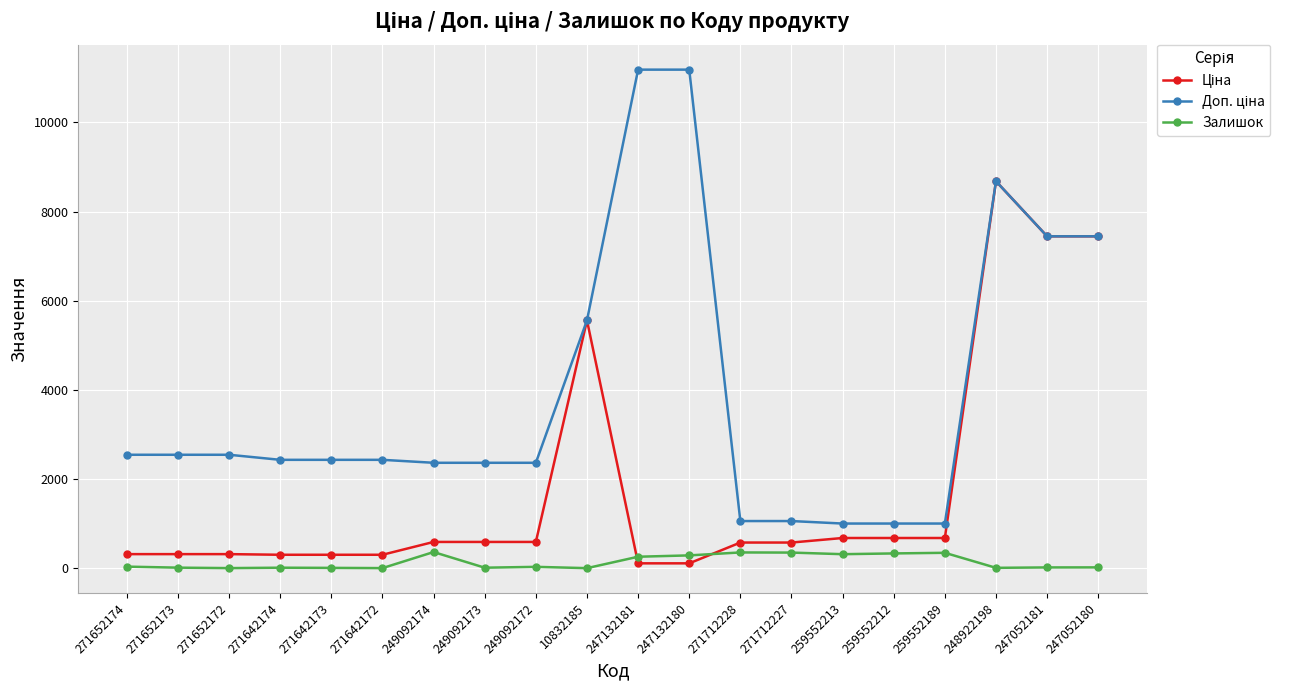

The Залишок series shows 5.0 at 271652172. True or false?

True